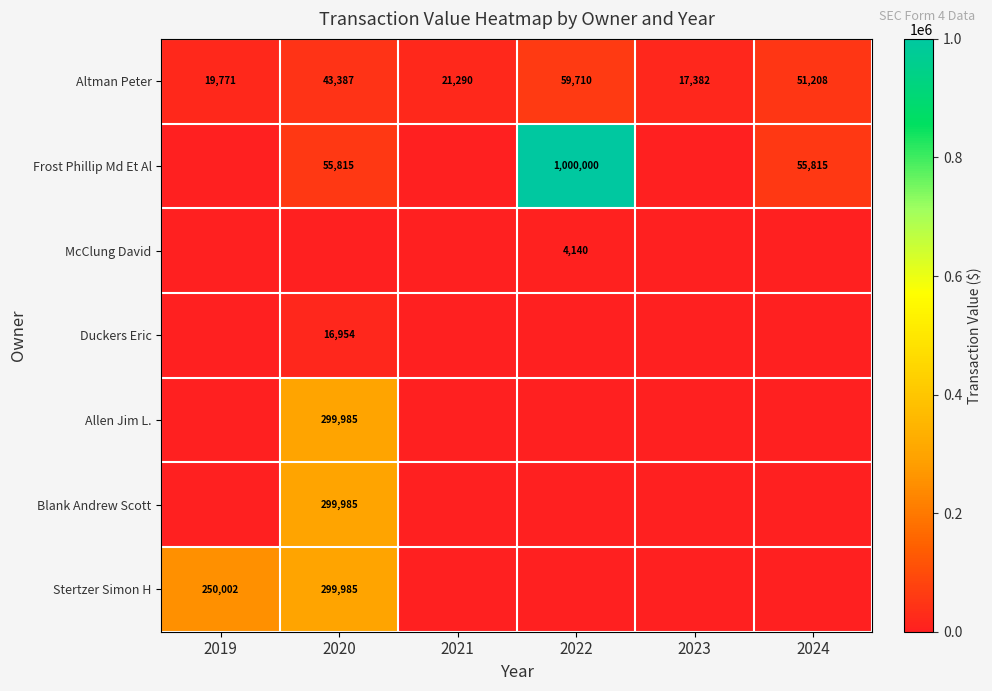

How many data points does each series have?

6